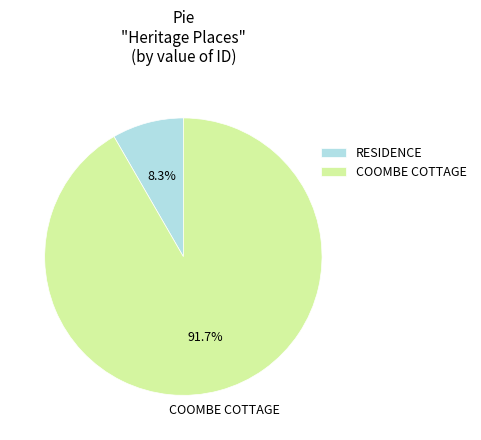

Does COOMBE COTTAGE represent more than half of the total?

Yes